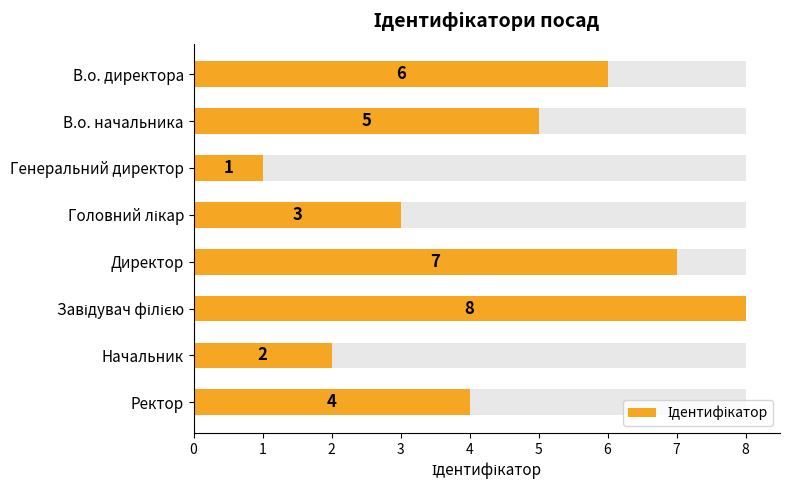

Count the values in the range 3 to 7.

5